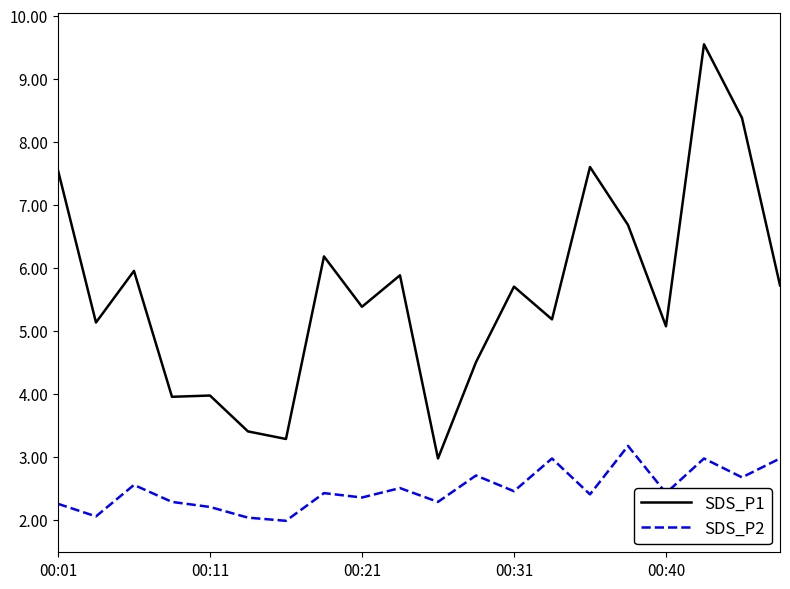

Which series has the largest range (max minus min)?

SDS_P1